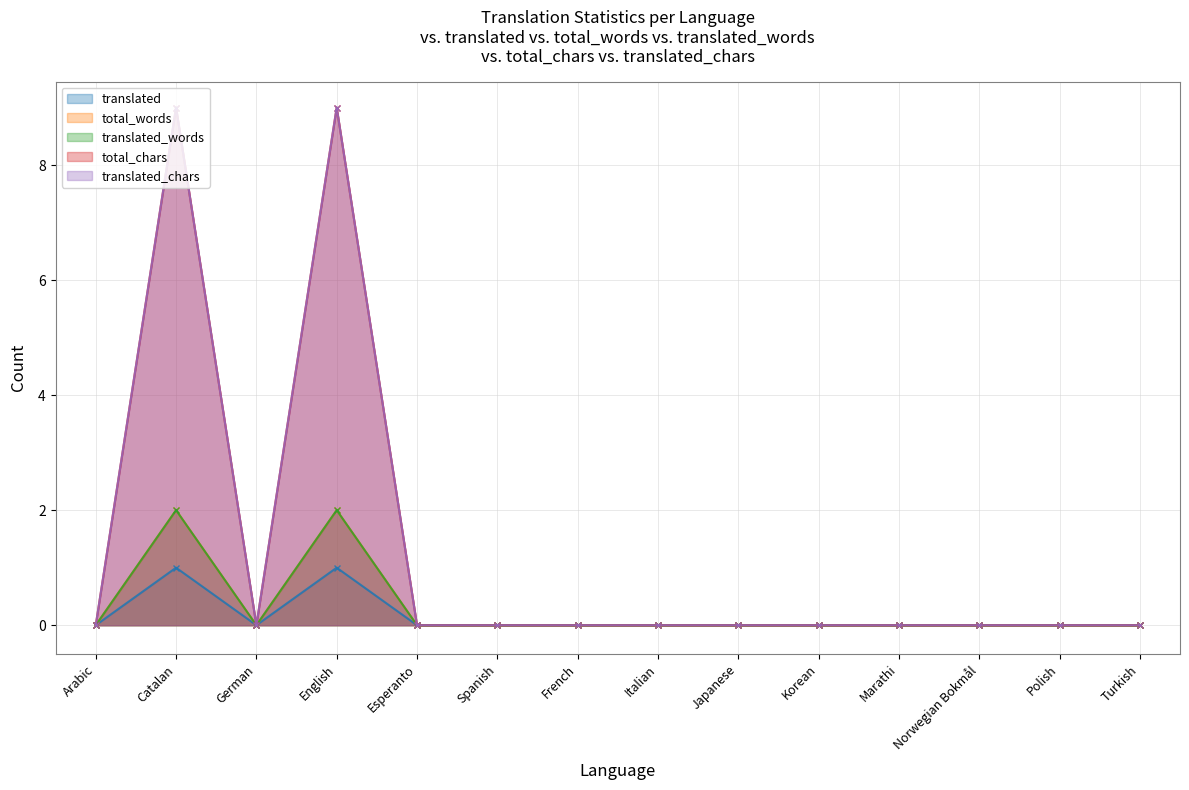

Does the chart have visible grid lines?

Yes